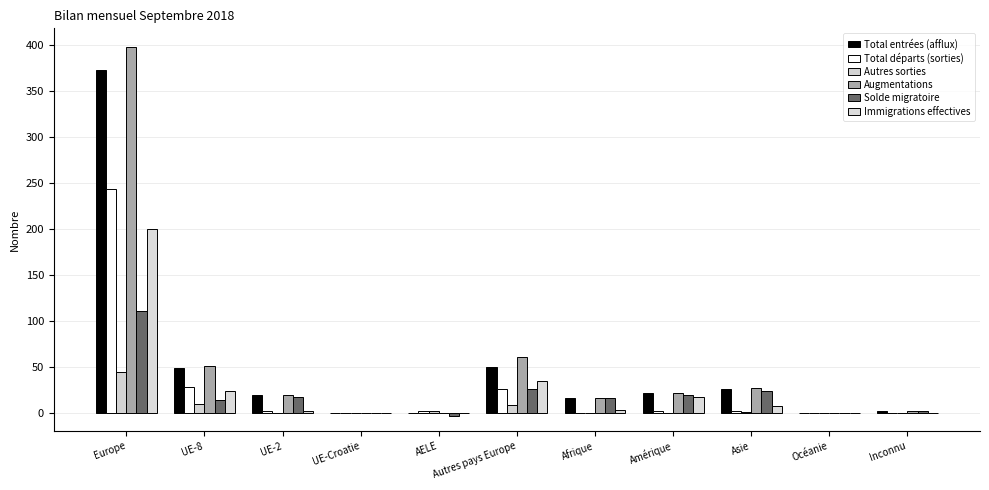

Are the bars grouped side by side (vs. stacked)?

Yes